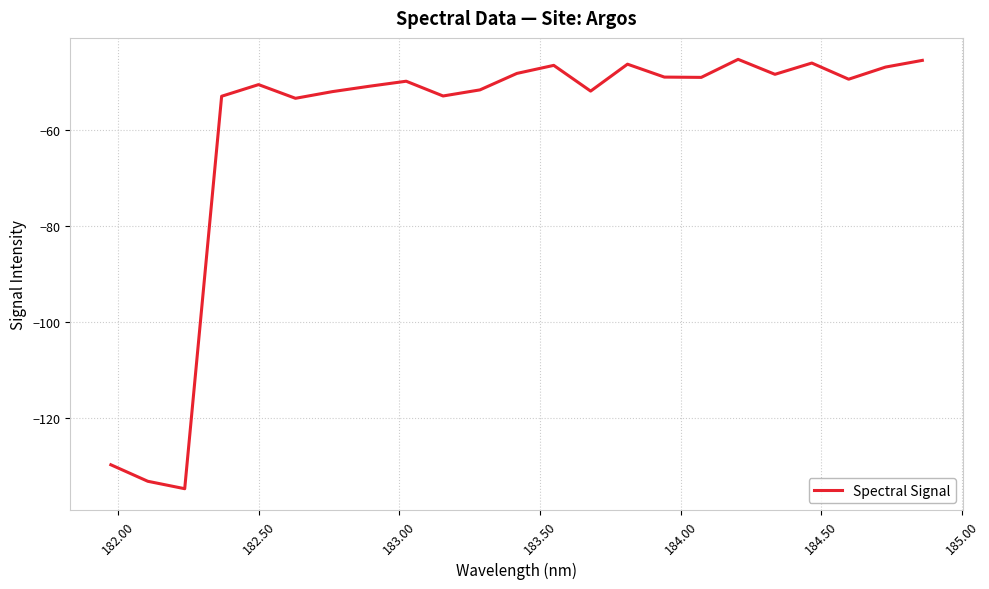

What is the difference between the maximum and minimum values?

89.3